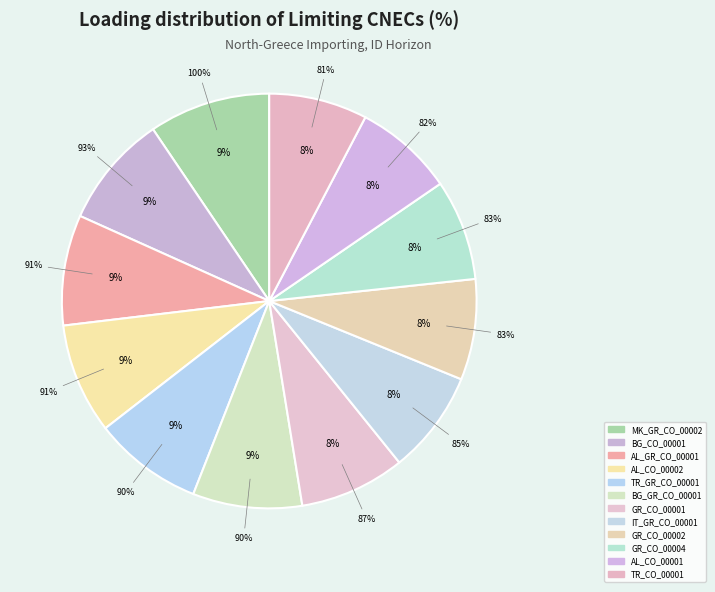

True or false: AL_CO_00001 accounts for 8% of the total.

True